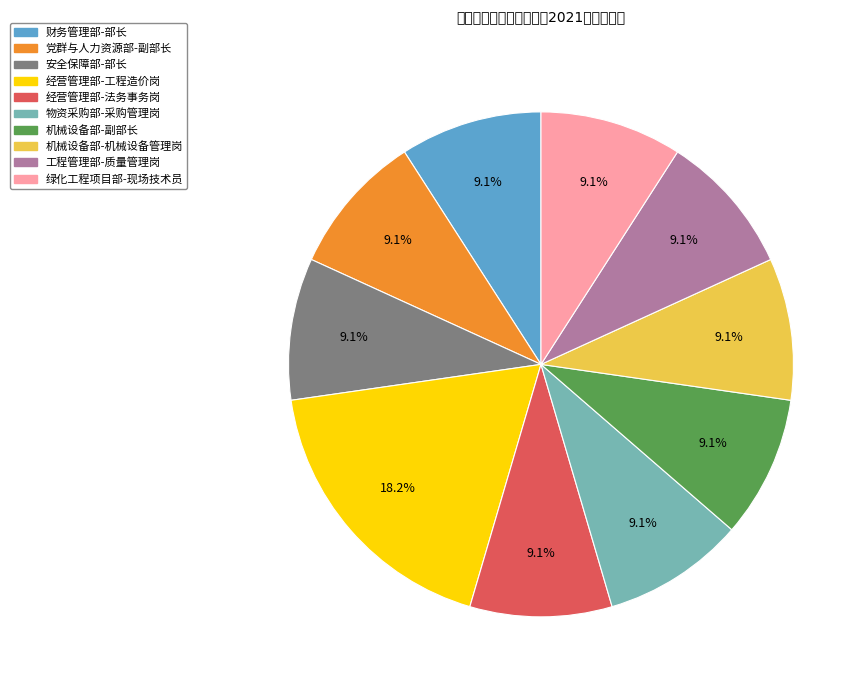

What is the largest slice in the pie chart?

经营管理部-工程造价岗